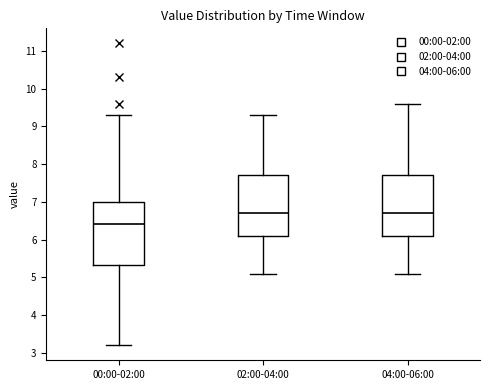

Where does the lower whisker of the box for 00:00-02:00 end on the y-axis? The values are not printed on the chart, so give them approximately, as read against the axis.

3.2